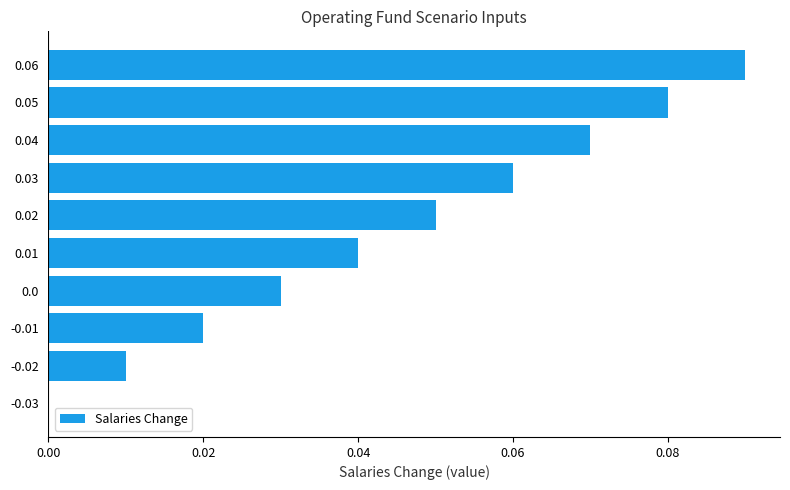

What is the sum of all values?

0.5